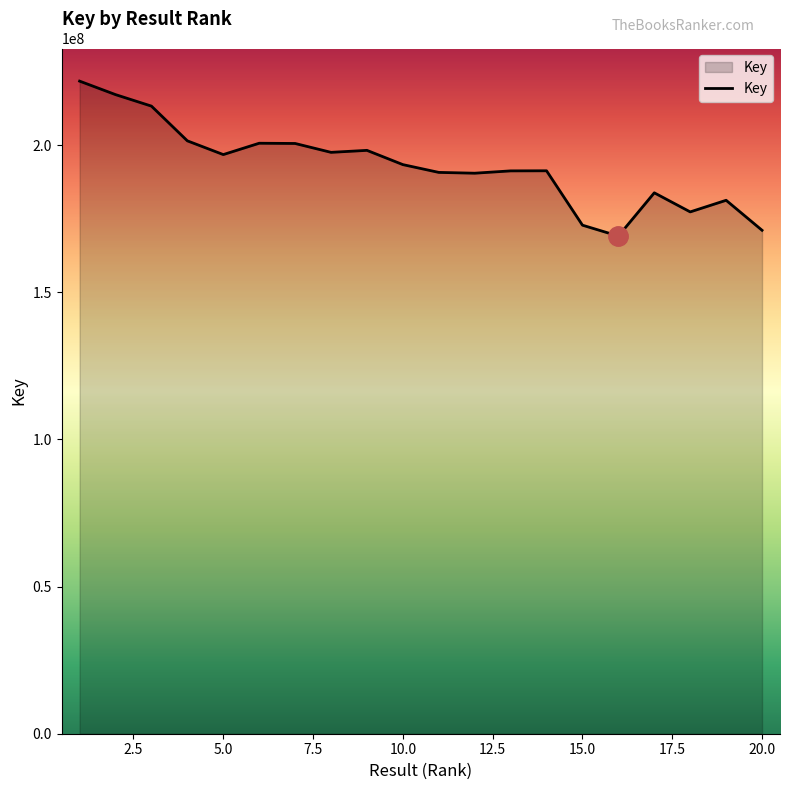

What is the difference between the maximum and minimum values?

52640686